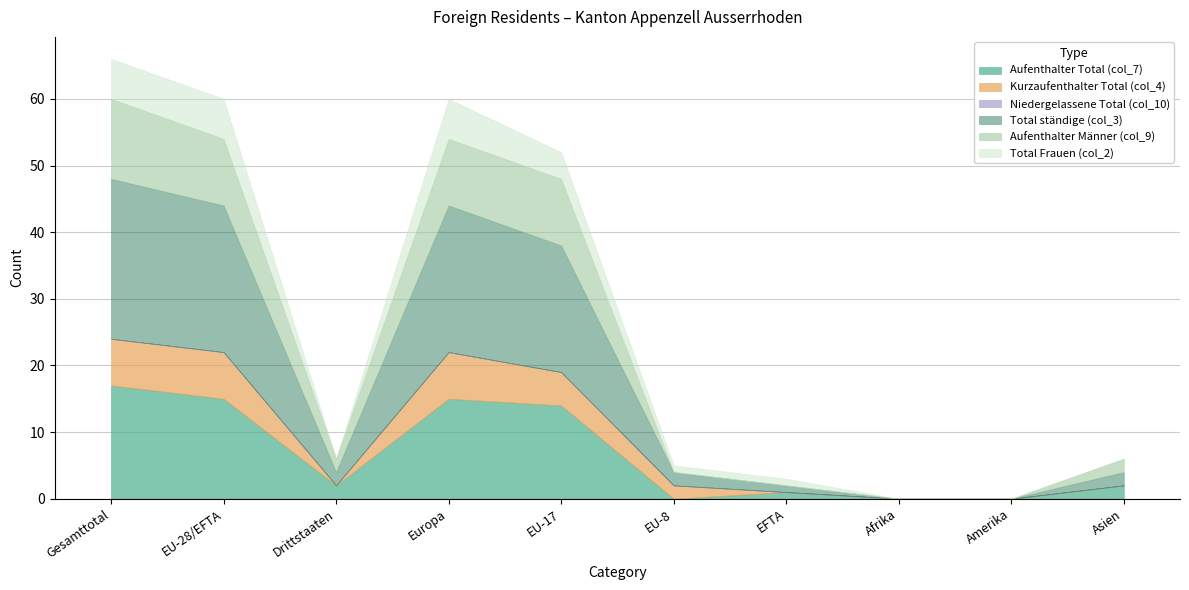

Does the chart have visible grid lines?

Yes